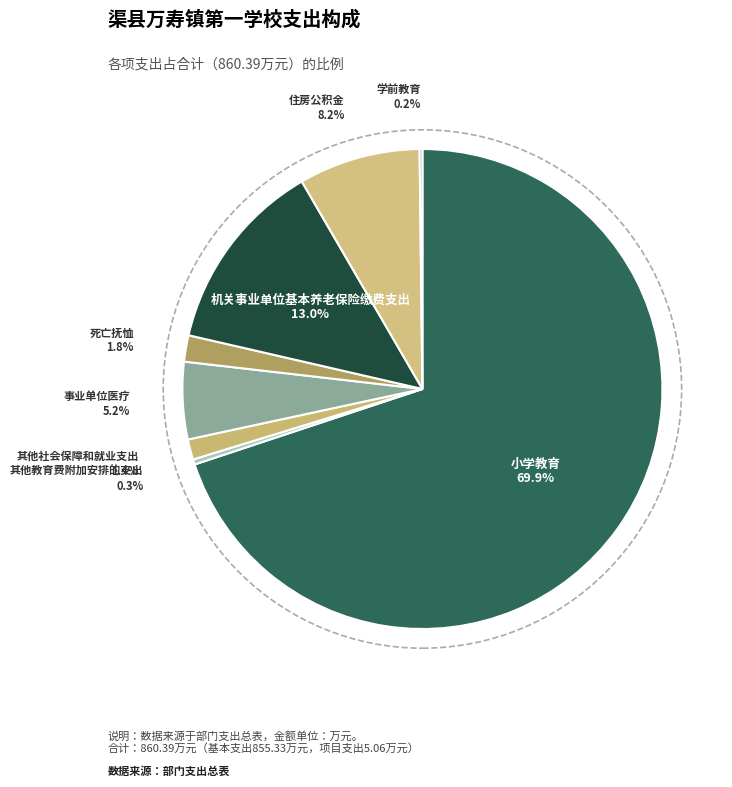

Is there a majority slice in this chart?

Yes